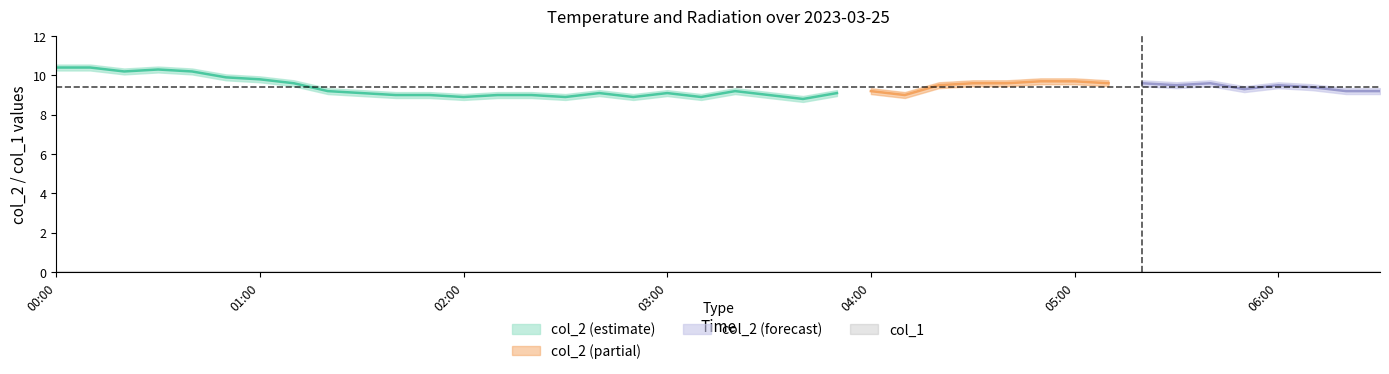

How many data points in col_2 are above 9?

29